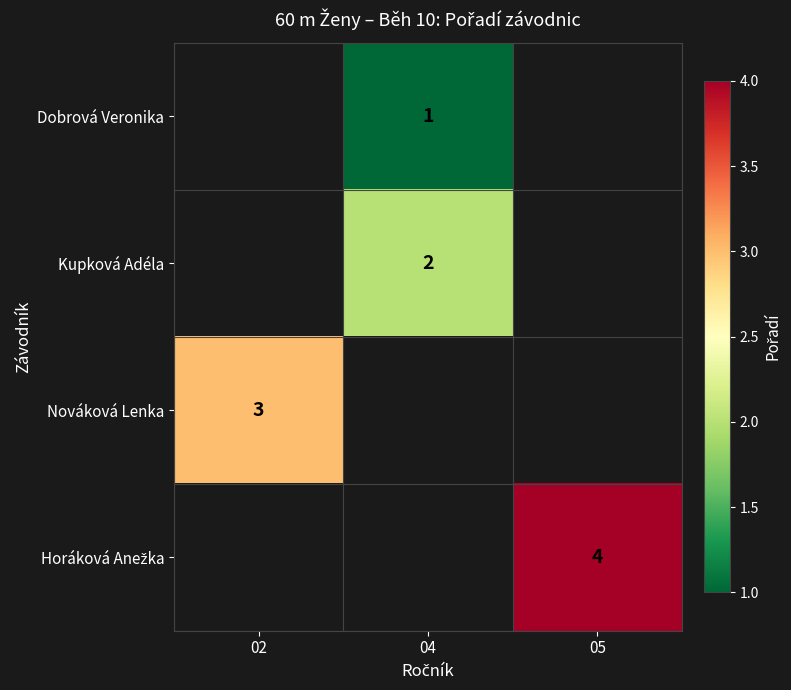

Is it true that Nováková Lenka equals 2 at 02?

False